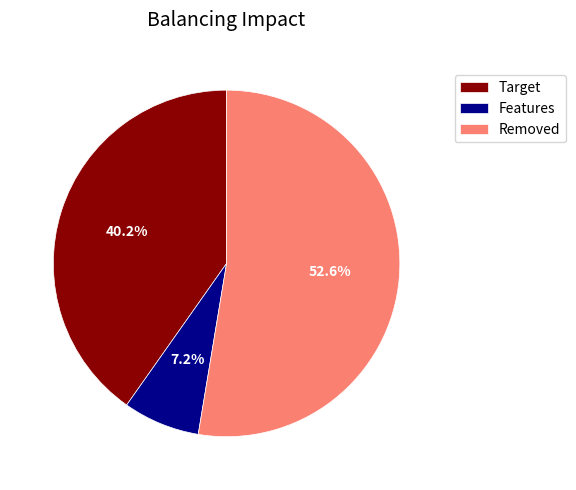

Which category has the biggest portion of the pie?

Removed